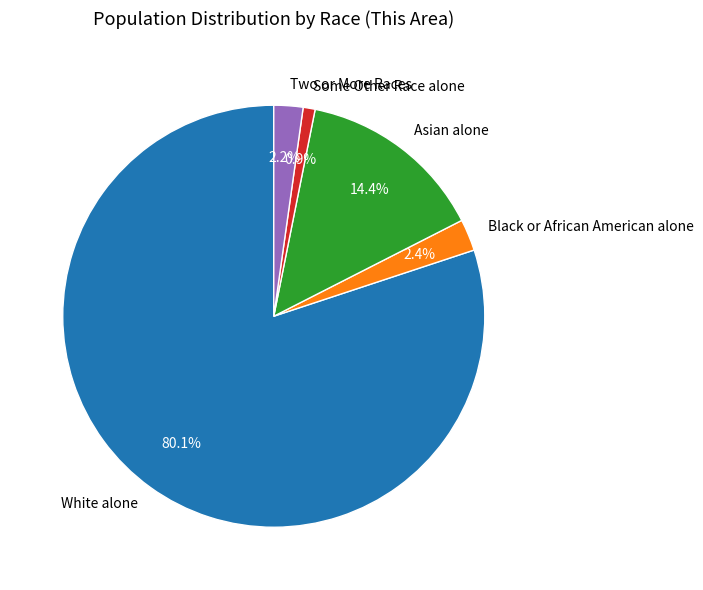

To the nearest percent, what is the difference between the Some Other Race alone and Black or African American alone slice percentages?

2%